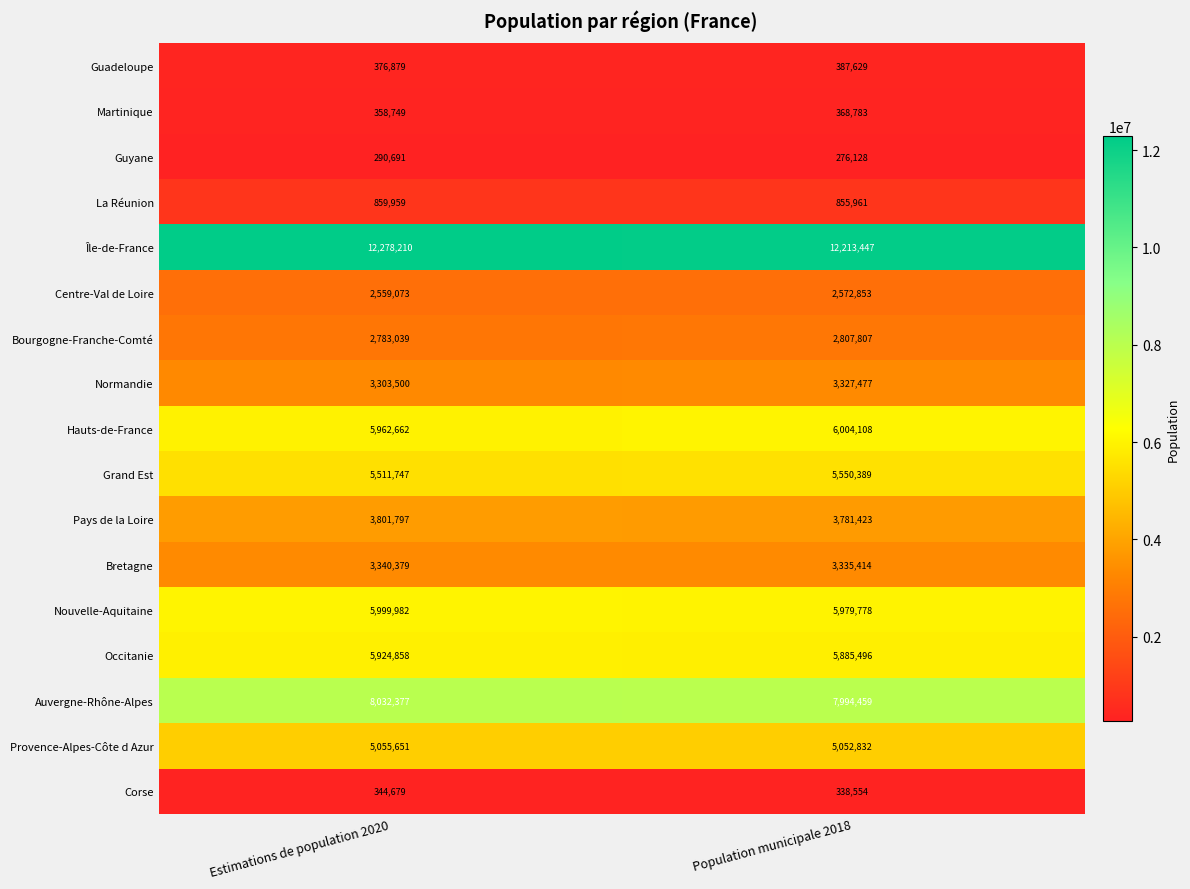

What is the approximate value of Pays de la Loire at Population municipale 2018, to the nearest 100?

3781400